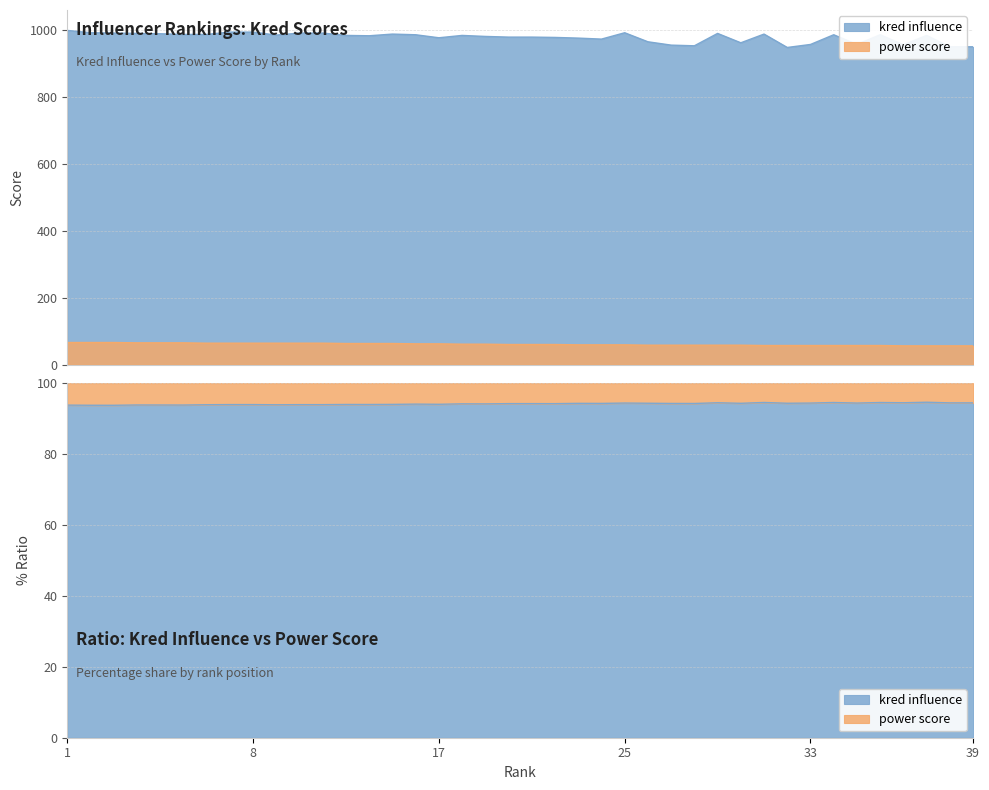

In kred influence, how many points are higher than both neighbors (excluding endpoints)?

8